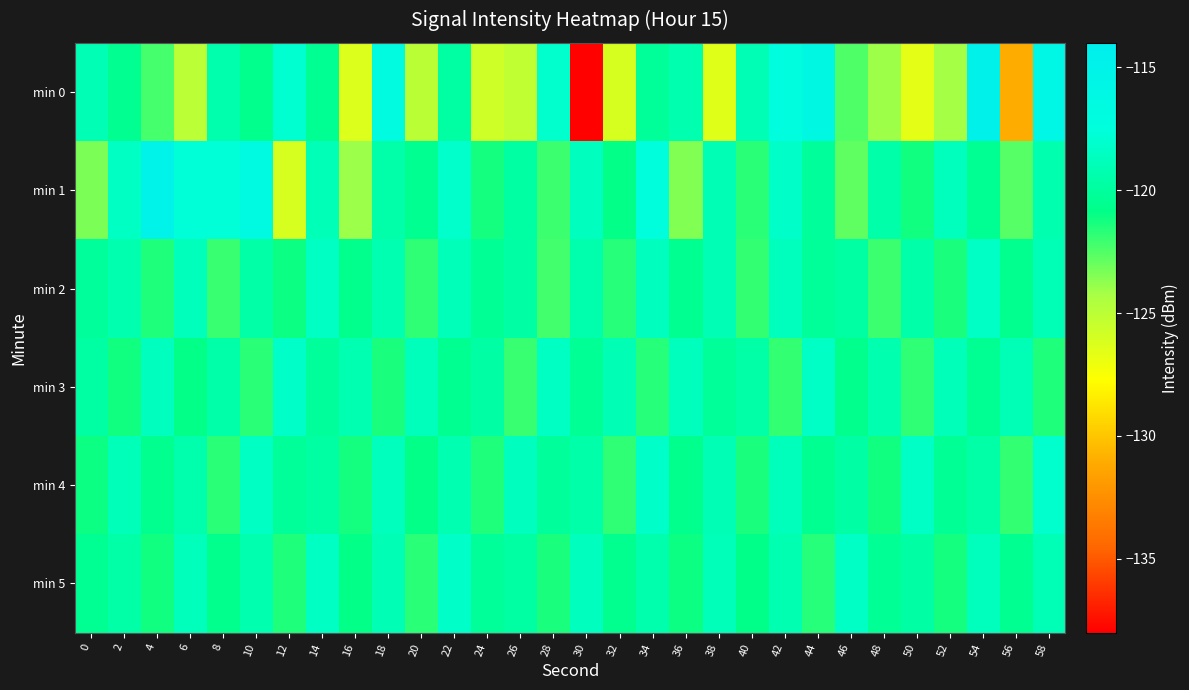

Reading right to left, extract all data points from this chart.

min 0: 58=-115.8	56=-131.0	54=-114.8	52=-124.2	50=-126.6	48=-124.0	46=-122.4	44=-116.2	42=-117.1	40=-119.1	38=-126.5	36=-119.3	34=-120.1	32=-126.1	30=-137.9	28=-118.1	26=-125.2	24=-125.7	22=-119.7	20=-125.0	18=-116.8	16=-126.3	14=-120.4	12=-118.0	10=-120.6	8=-119.4	6=-125.0	4=-122.3	2=-120.5	0=-119.1
min 1: 58=-119.3	56=-122.6	54=-120.4	52=-118.7	50=-121.2	48=-119.5	46=-122.8	44=-120.1	42=-118.3	40=-121.7	38=-119.1	36=-123.5	34=-117.4	32=-120.9	30=-118.6	28=-122.1	26=-119.8	24=-121.3	22=-118.2	20=-120.5	18=-119.5	16=-124.0	14=-118.9	12=-126.1	10=-116.6	8=-117.7	6=-117.7	4=-115.1	2=-118.5	0=-123.3
min 2: 58=-119.0	56=-120.6	54=-118.4	52=-121.4	50=-119.5	48=-122.1	46=-119.8	44=-120.2	42=-118.7	40=-121.9	38=-119.1	36=-120.5	34=-118.6	32=-121.6	30=-119.4	28=-122.2	26=-119.7	24=-120.3	22=-118.9	20=-121.8	18=-119.2	16=-120.7	14=-118.5	12=-121.1	10=-119.6	8=-122.0	6=-118.8	4=-121.5	2=-119.3	0=-120.1
min 3: 58=-121.5	56=-119.0	54=-120.4	52=-118.9	50=-121.8	48=-119.3	46=-120.7	44=-118.4	42=-121.9	40=-119.6	38=-120.2	36=-118.7	34=-121.6	32=-119.1	30=-120.3	28=-118.5	26=-122.0	24=-119.7	22=-120.5	20=-118.8	18=-121.4	16=-119.2	14=-120.1	12=-118.3	10=-121.7	8=-119.5	6=-120.9	4=-118.6	2=-121.2	0=-119.8
min 4: 58=-118.1	56=-121.9	54=-119.6	52=-120.3	50=-118.4	48=-121.2	46=-119.7	44=-120.5	42=-118.8	40=-121.4	38=-119.1	36=-120.7	34=-118.3	32=-121.8	30=-119.5	28=-120.1	26=-118.6	24=-121.5	22=-119.2	20=-120.9	18=-118.7	16=-121.3	14=-119.8	12=-120.2	10=-118.5	8=-121.7	6=-119.4	4=-120.6	2=-118.9	0=-121.1
min 5: 58=-119.0	56=-120.5	54=-118.7	52=-121.3	50=-119.7	48=-120.3	46=-118.4	44=-121.6	42=-119.2	40=-120.8	38=-118.9	36=-121.1	34=-119.4	32=-120.6	30=-118.6	28=-121.4	26=-119.8	24=-120.2	22=-118.3	20=-121.7	18=-119.1	16=-120.9	14=-118.5	12=-121.5	10=-119.3	8=-120.7	6=-118.8	4=-121.2	2=-119.6	0=-120.4